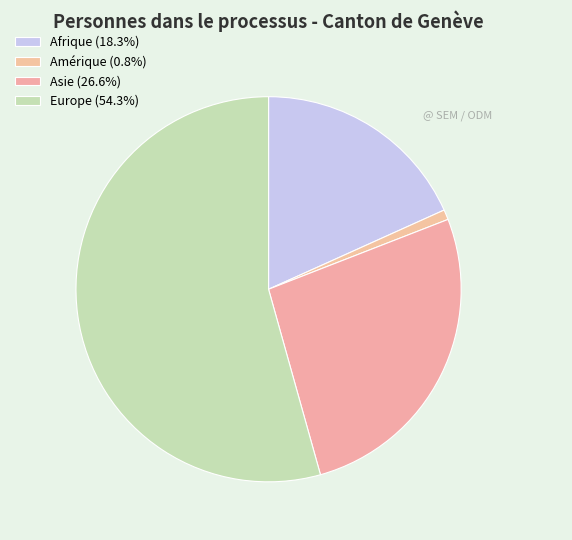

How many slices are in this pie chart?

4